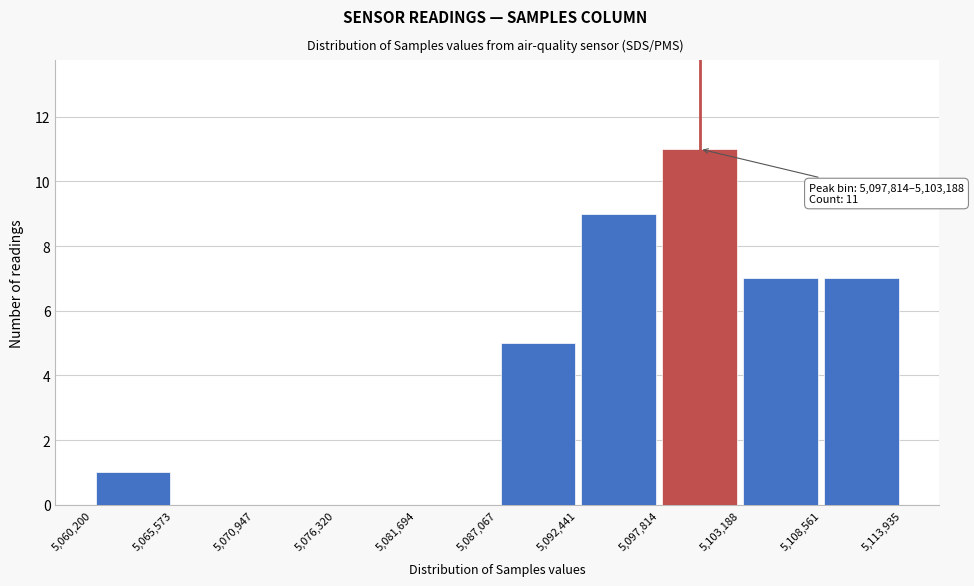

Which range on the x-axis has the tallest bar?

5,097,814 to 5,103,188